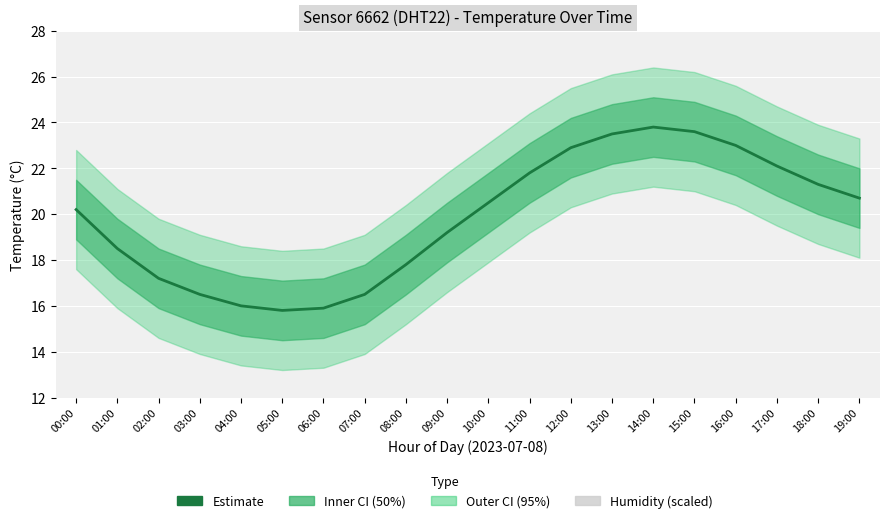

At which label is Estimate closest to 19?

09:00